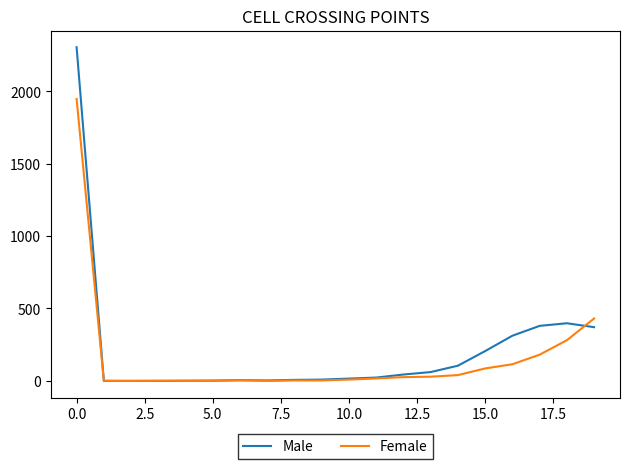

What is the highest value of the Female series?

1947